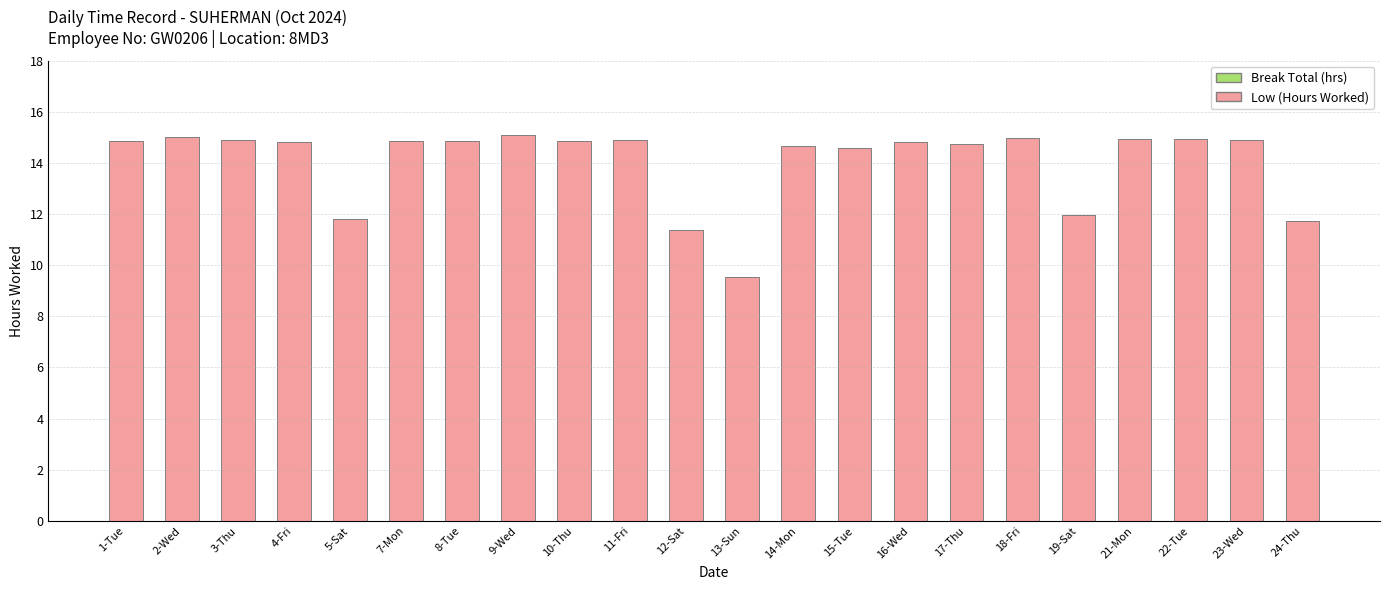

What is the label of the 11th bar from the right?

13-Sun